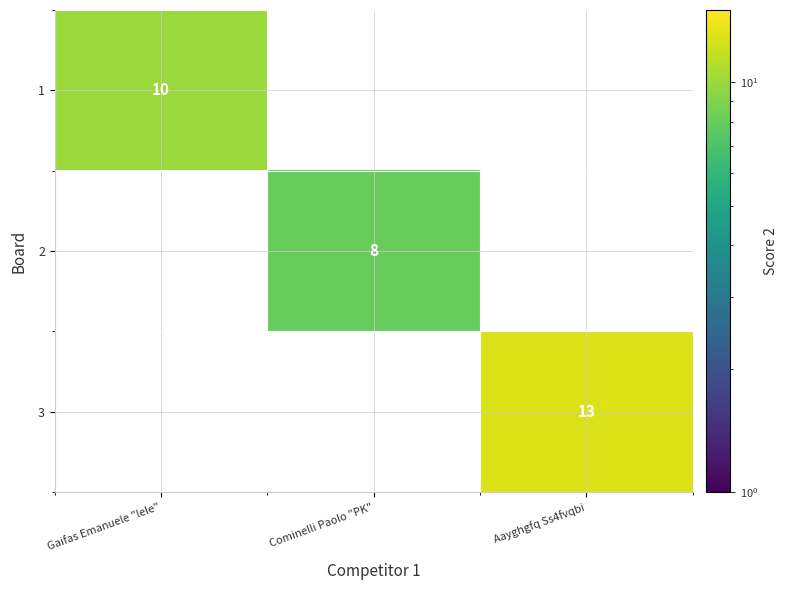

Is it true that 2 equals 3 at Cominelli Paolo "PK"?

False